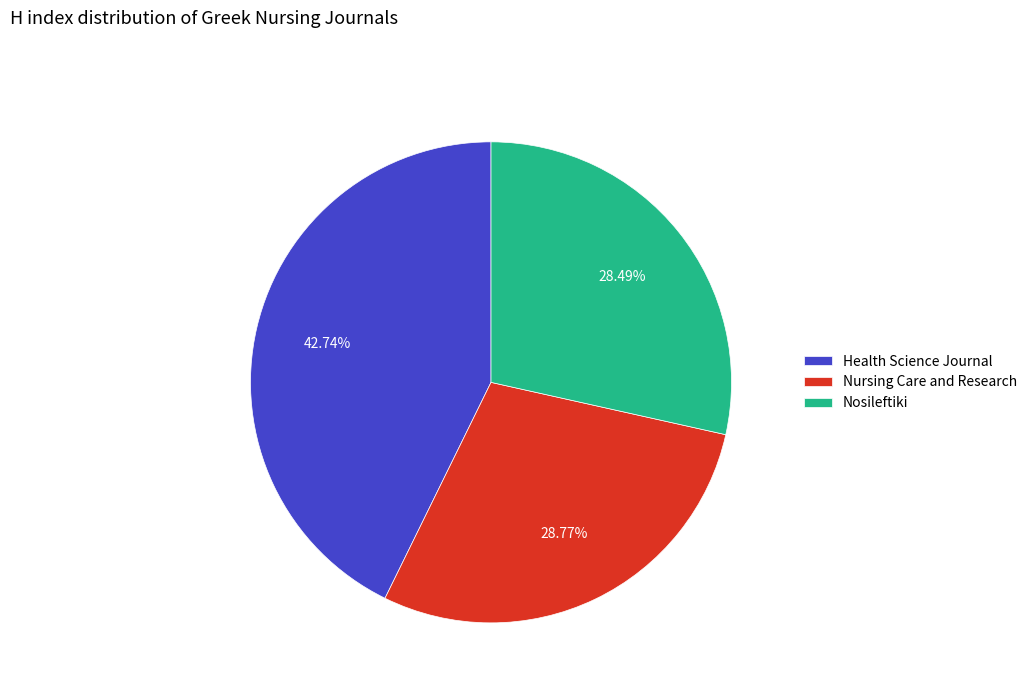

Combined, what portion of the pie is Nursing Care and Research and Nosileftiki?

57.3%